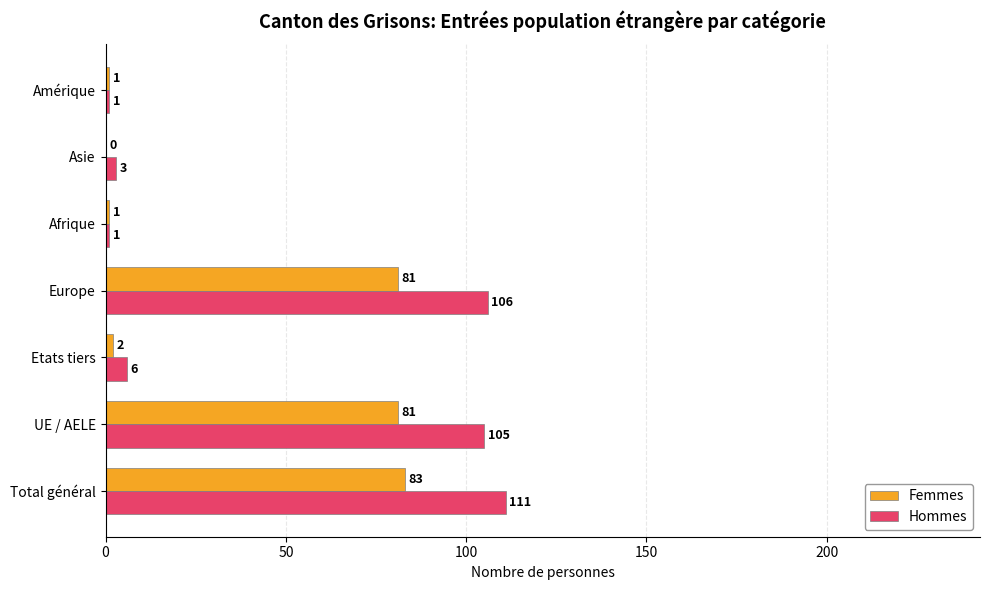

What is the sum of all Femmes values?

249